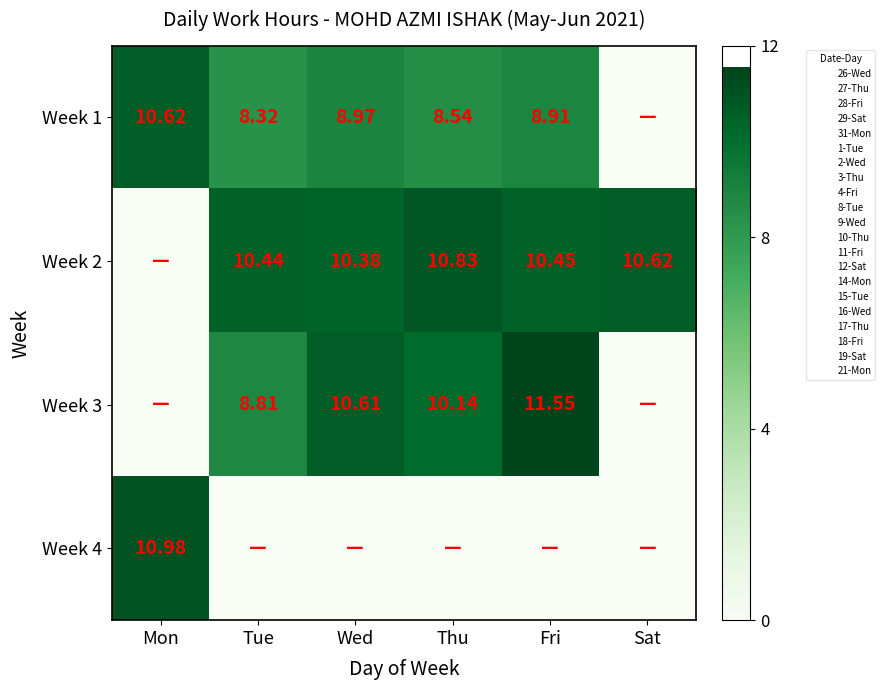

Rank the categories by Week 2 value from highest to lowest.

Thu, Sat, Fri, Tue, Wed, Mon